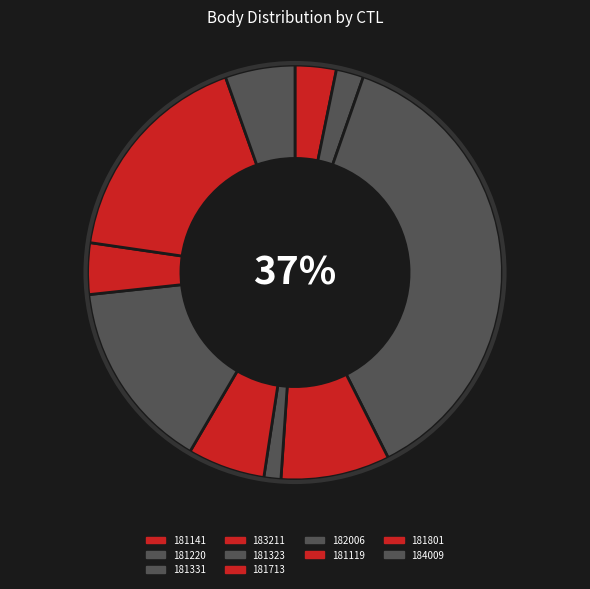

The 181323 slice represents 1% of the pie. True or false?

True